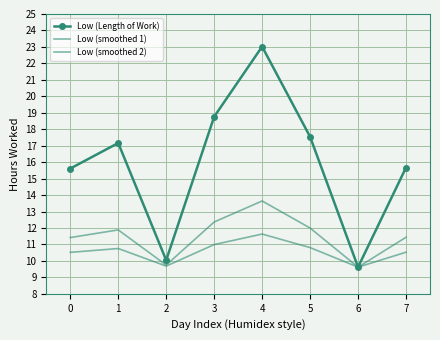

Is it true that Low (Length of Work) equals 35.2 at 4?

False